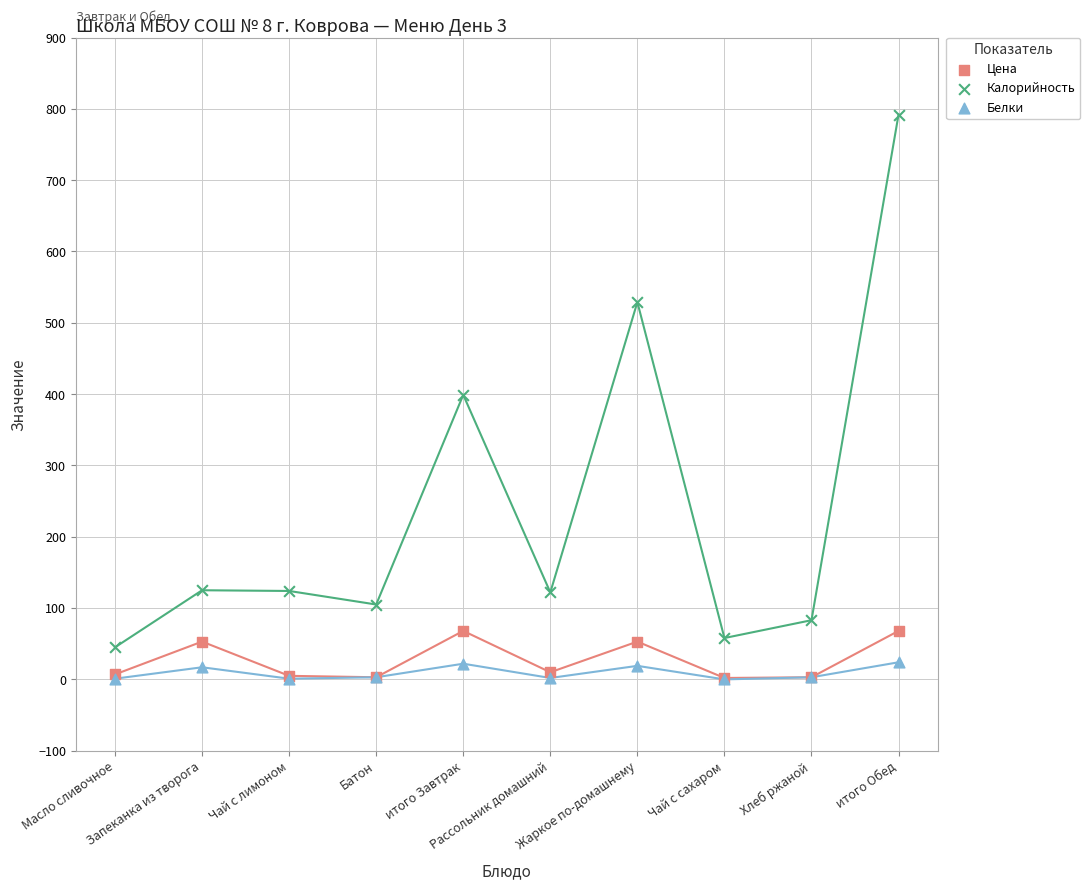

In the Калорийность series, what Y value is closest to 418?

399